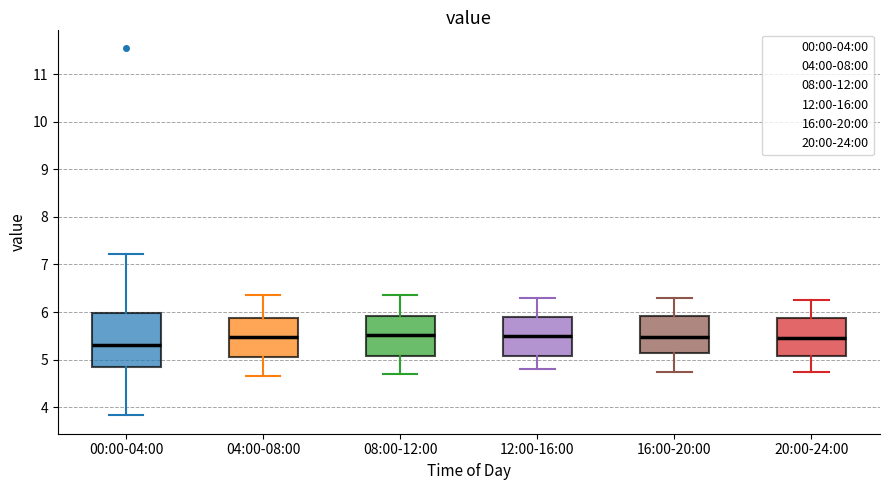

Where does the upper whisker of the box for 08:00-12:00 end on the y-axis? The values are not printed on the chart, so give them approximately, as read against the axis.

6.4